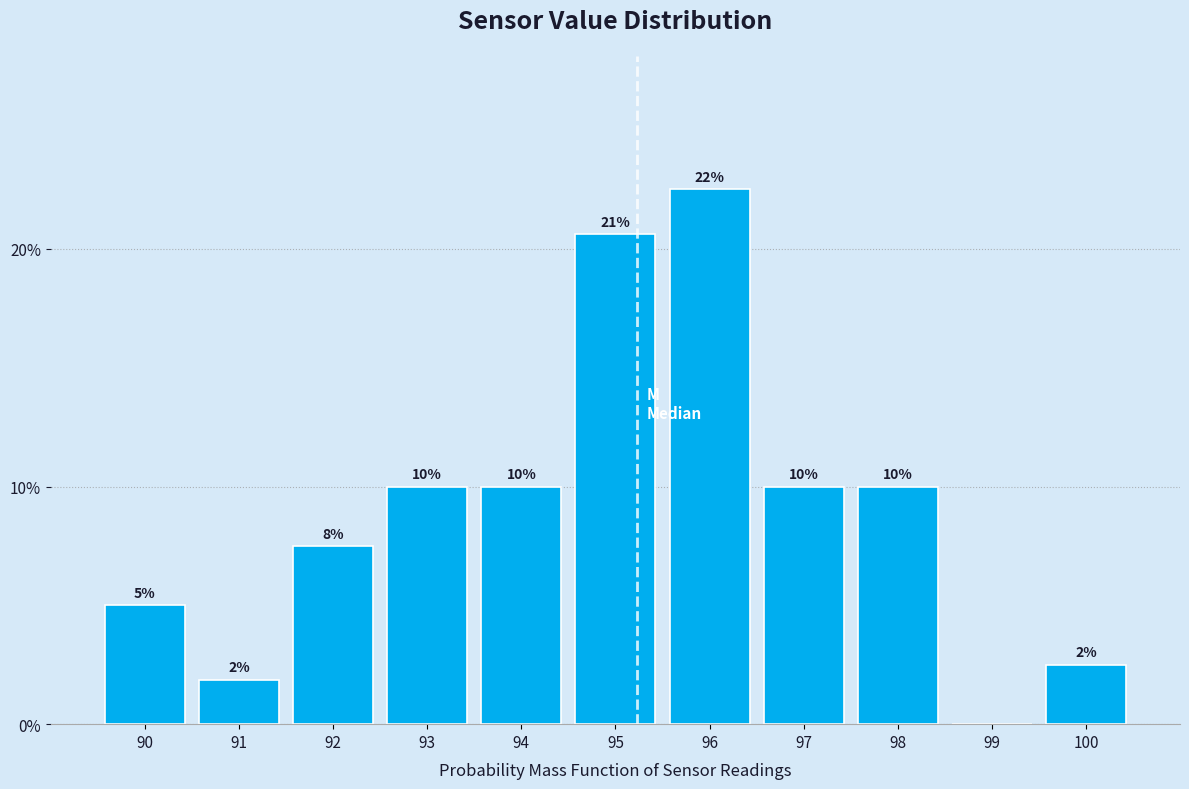

What is the sum of all values?

100.0